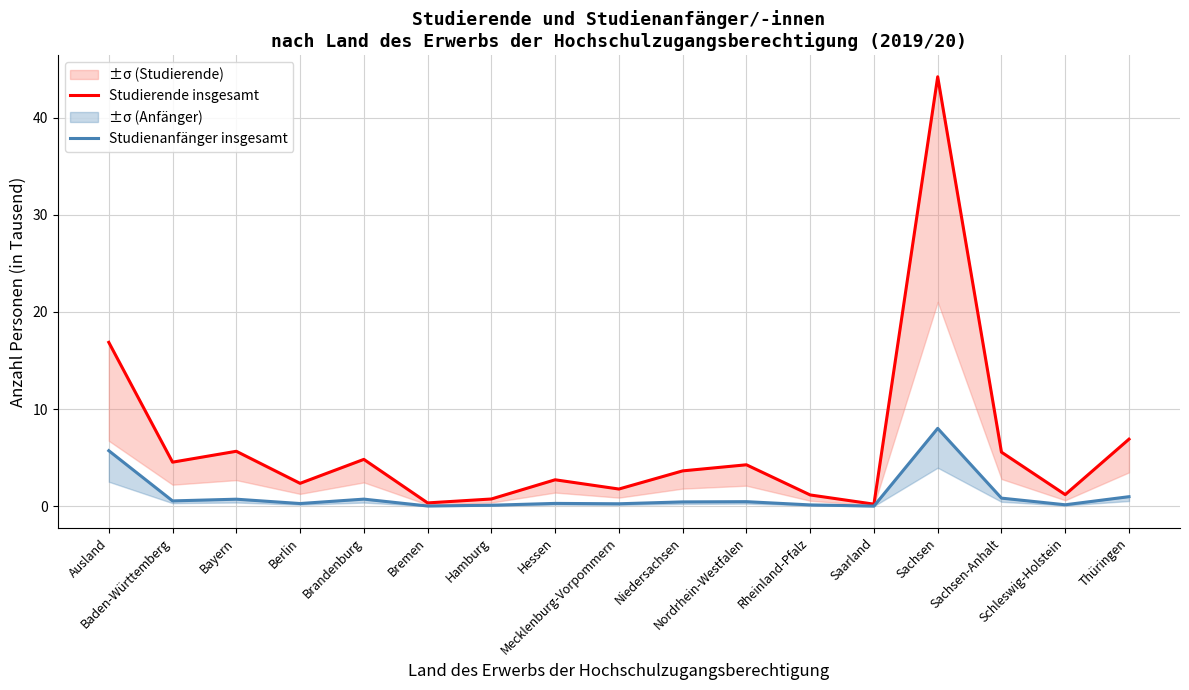

Count the number of data series in this chart.

2